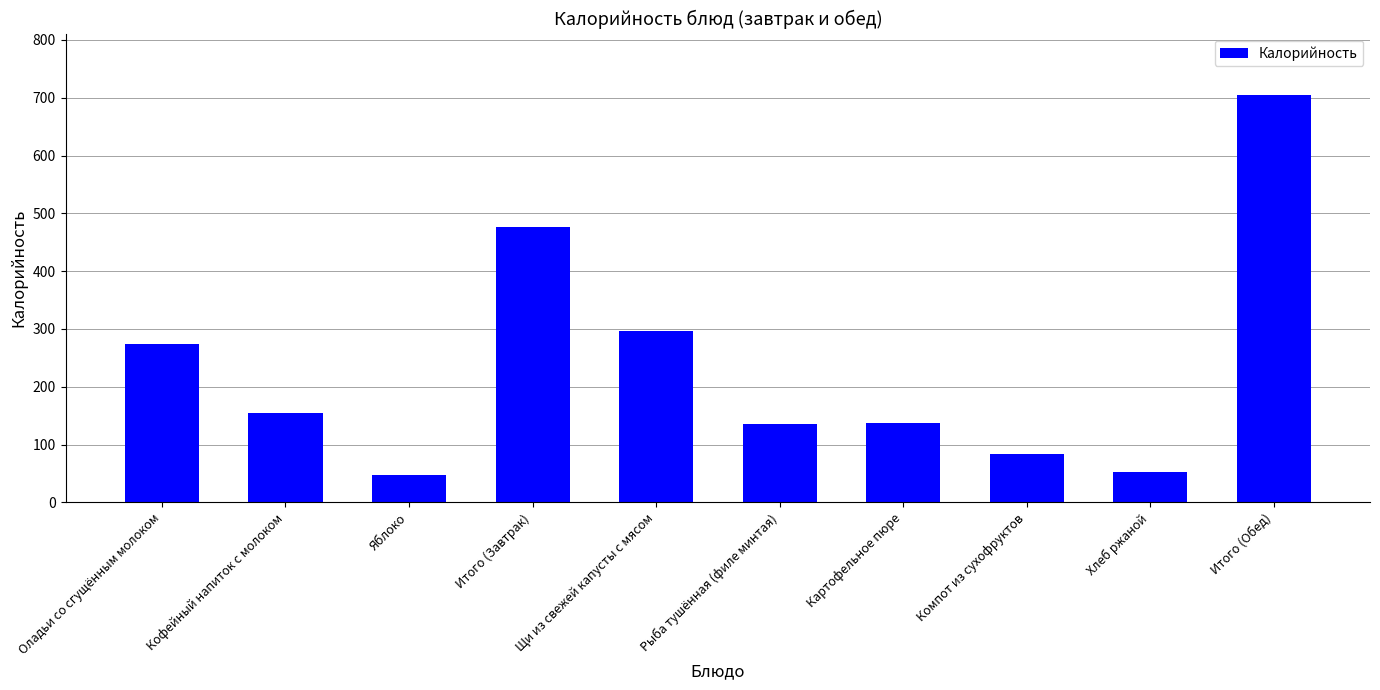

Which label corresponds to the largest value in the chart?

Итого (Обед)